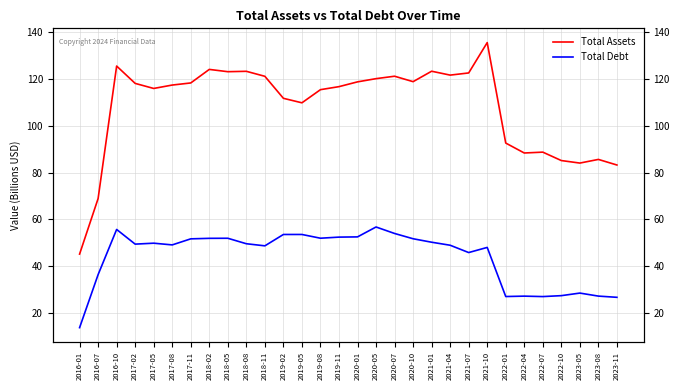

At how many categories does at least one series exceed 45?

30